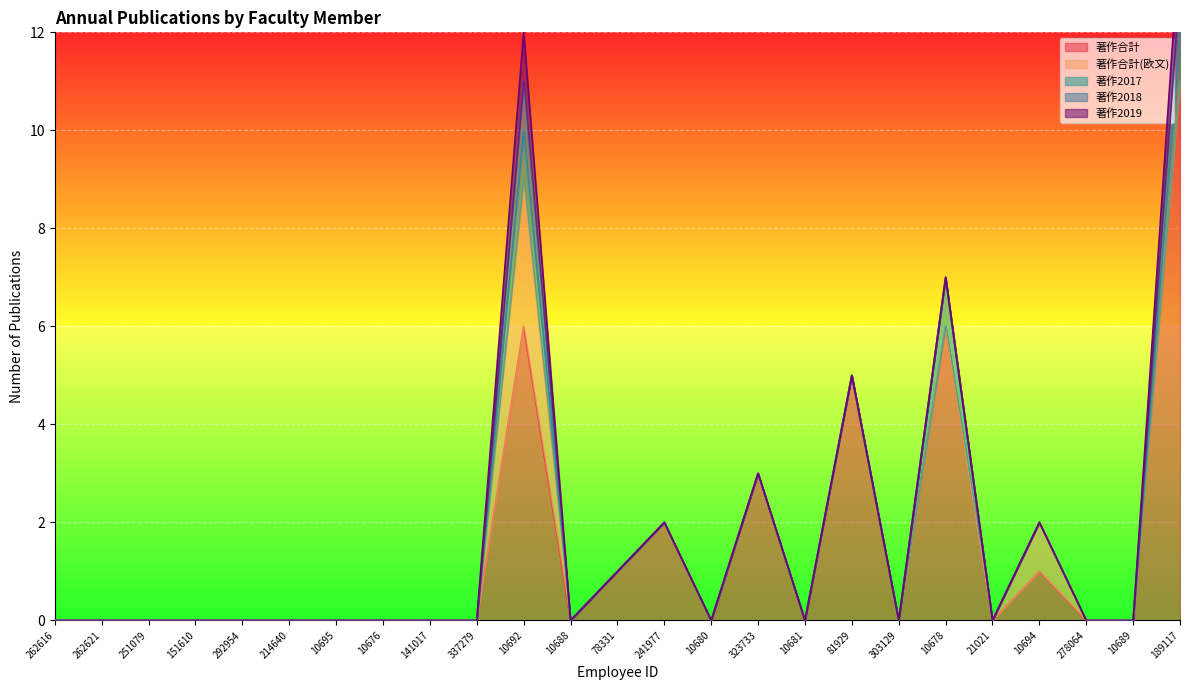

The value of 著作合計 at 262616 is 4. True or false?

False